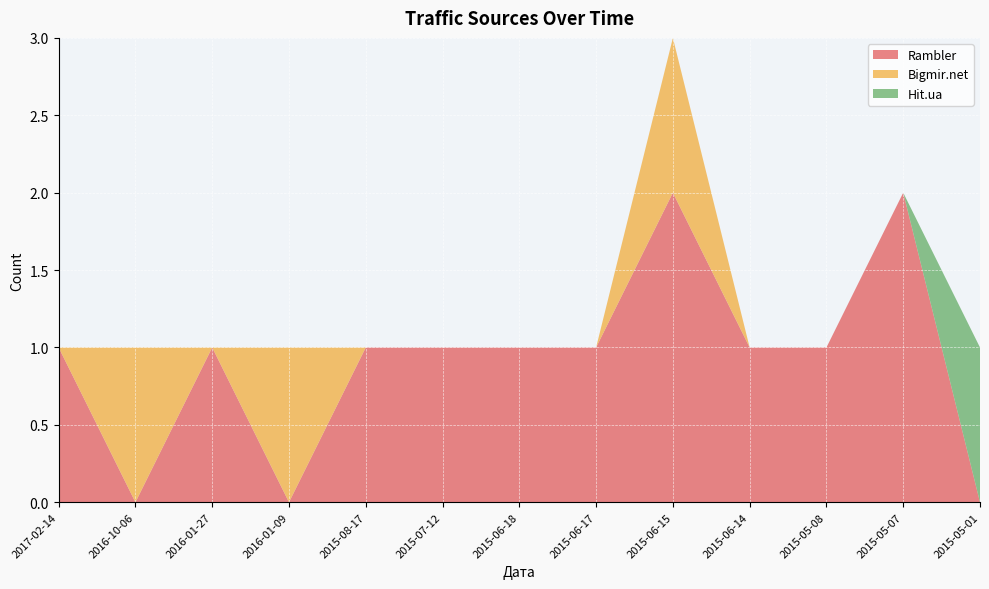

Reading right to left, what are all the values shown in this chart?

Rambler: 0	2	1	1	2	1	1	1	1	0	1	0	1
Bigmir.net: 0	0	0	0	1	0	0	0	0	1	0	1	0
Hit.ua: 1	0	0	0	0	0	0	0	0	0	0	0	0